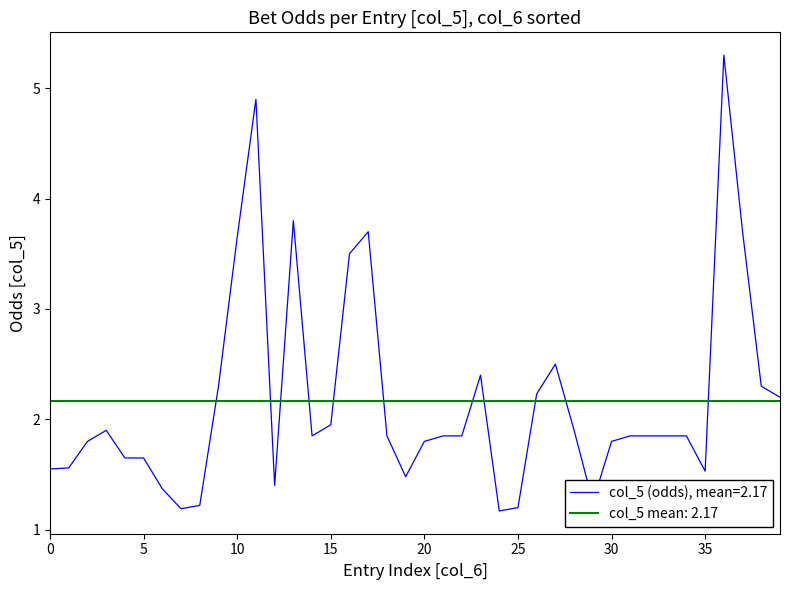

Which label corresponds to the largest value in the chart?

36